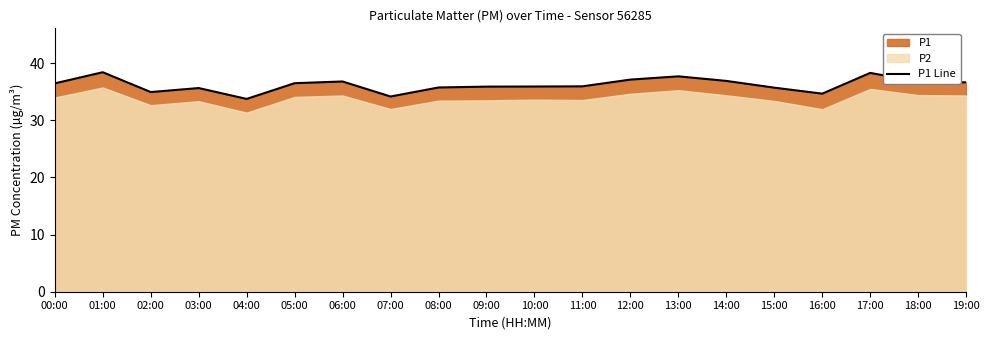

Which has a higher value, 07:00 or 09:00?

09:00